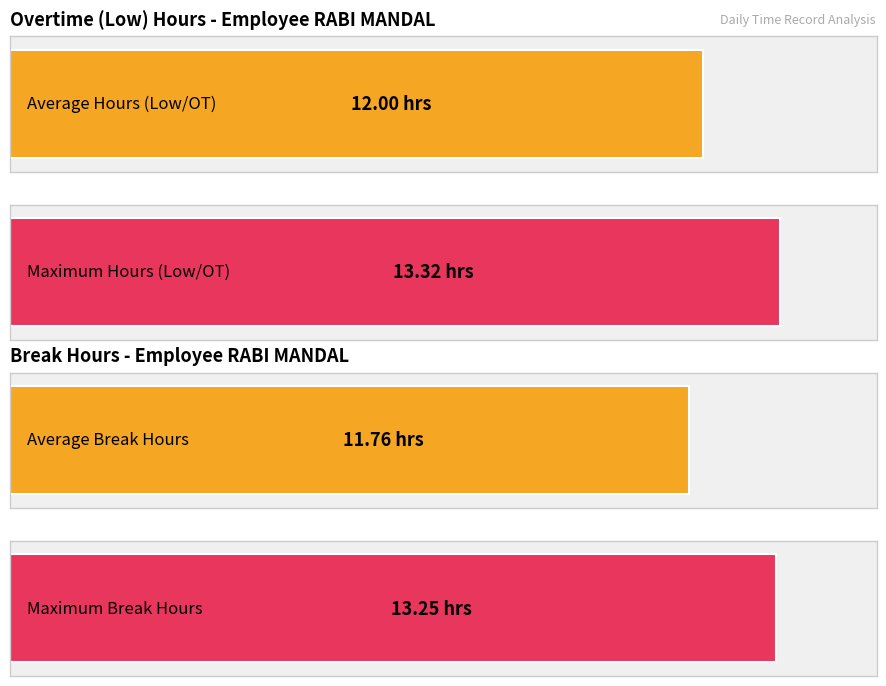

List the series in order of their peak value, highest first.

Low, Total_Break